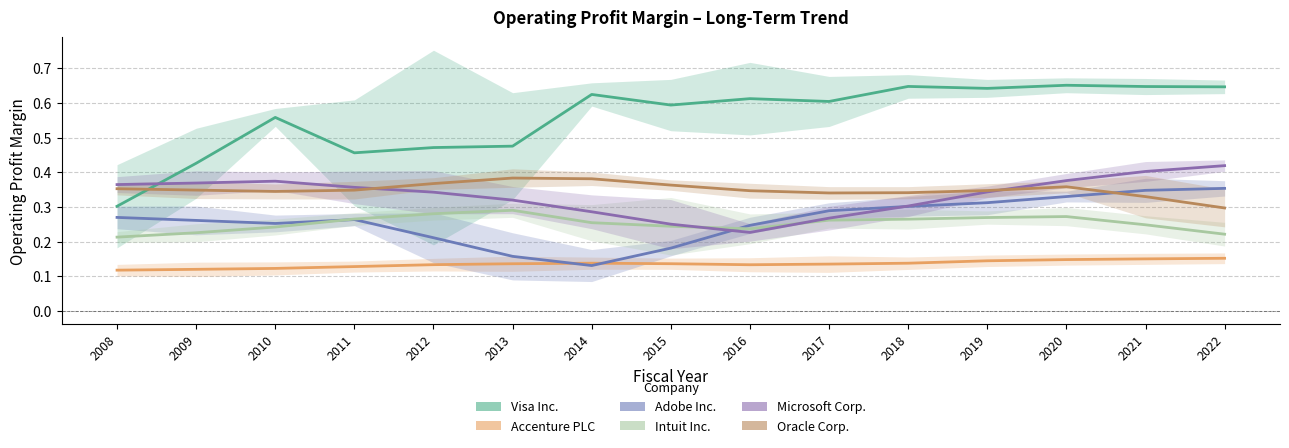

After their last crossing, which series has the higher values: Microsoft Corp. or Oracle Corp.?

Microsoft Corp.